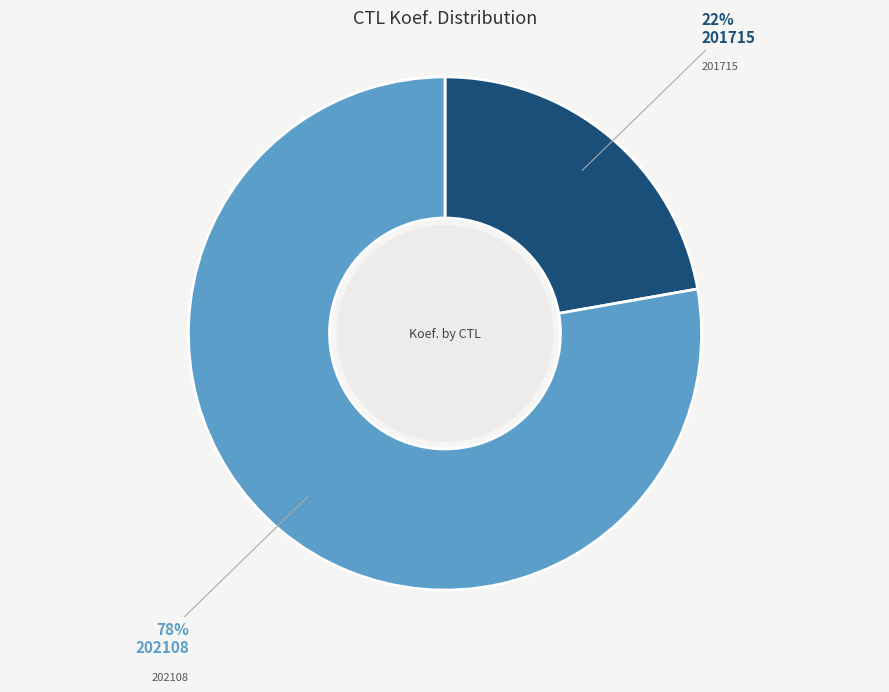

Is there a majority slice in this chart?

Yes